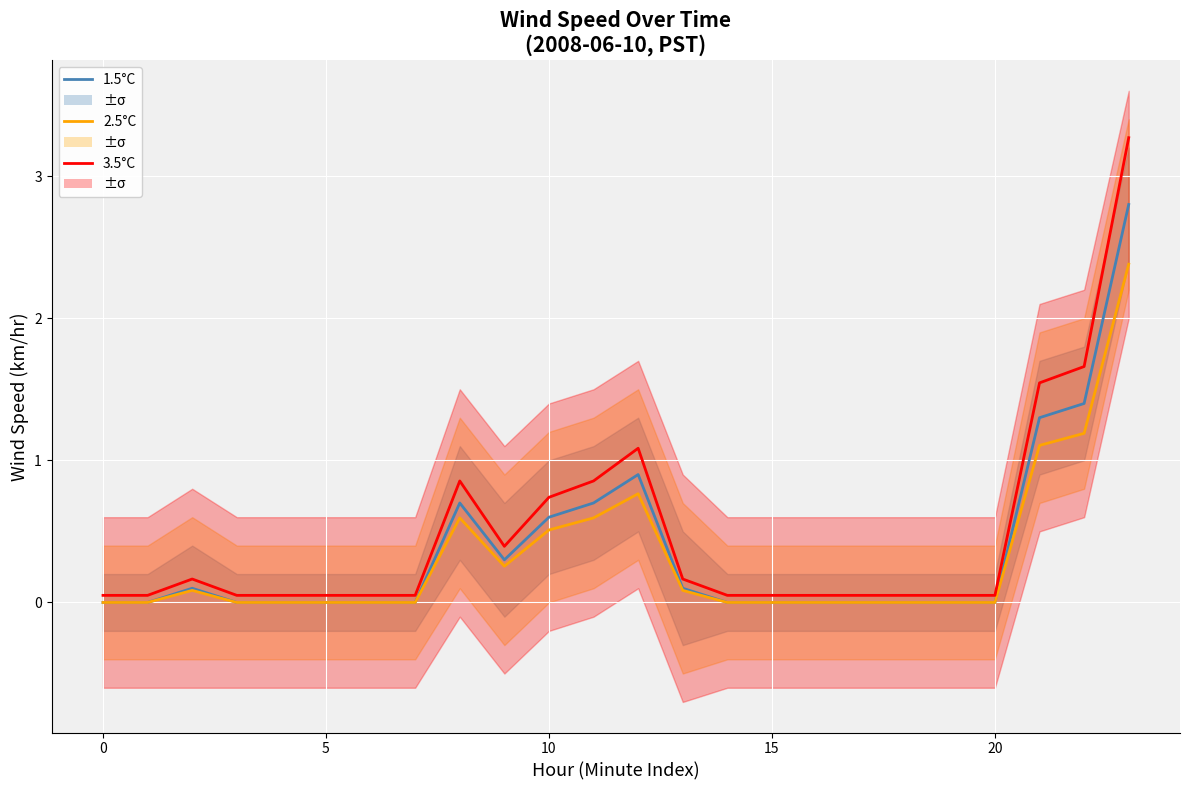

Rank the series at 7 from highest to lowest value.

3.5°C, 1.5°C, 2.5°C